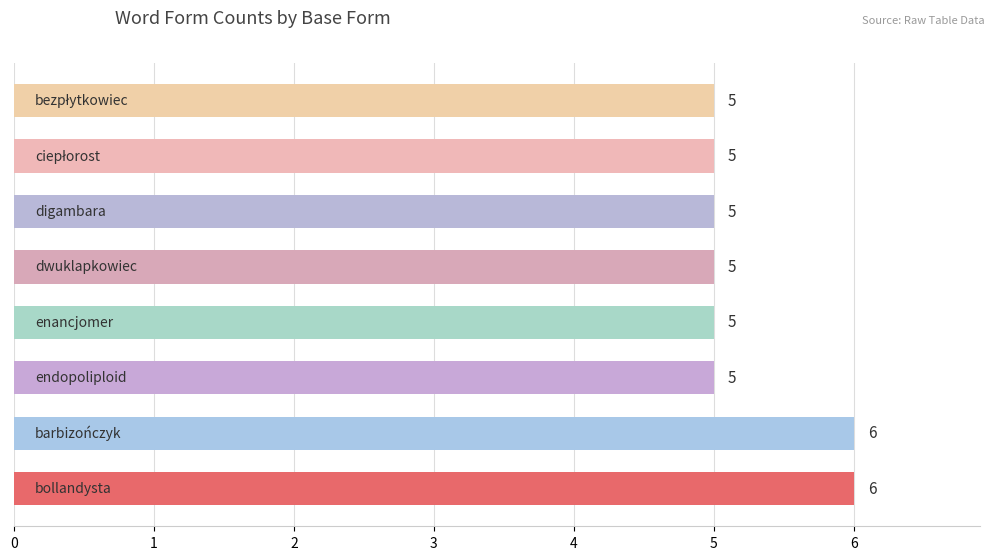

How many values are between 5 and 6?

8